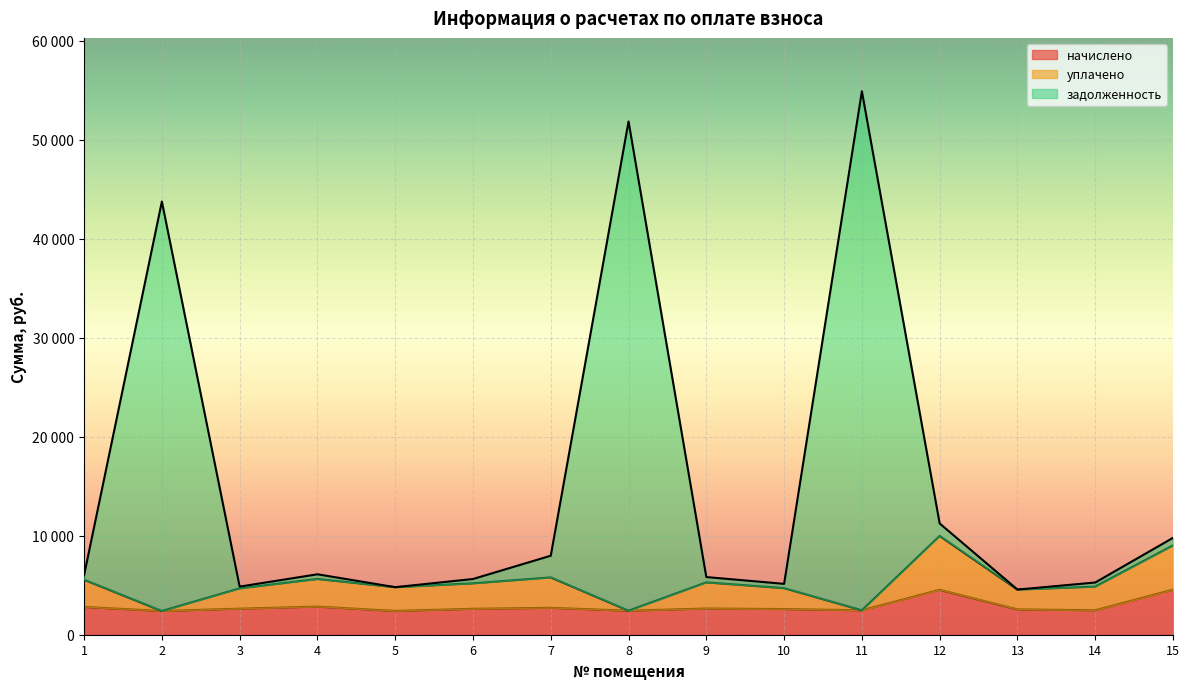

True or false: задолженность has a value of 5273.0 at 14.

True